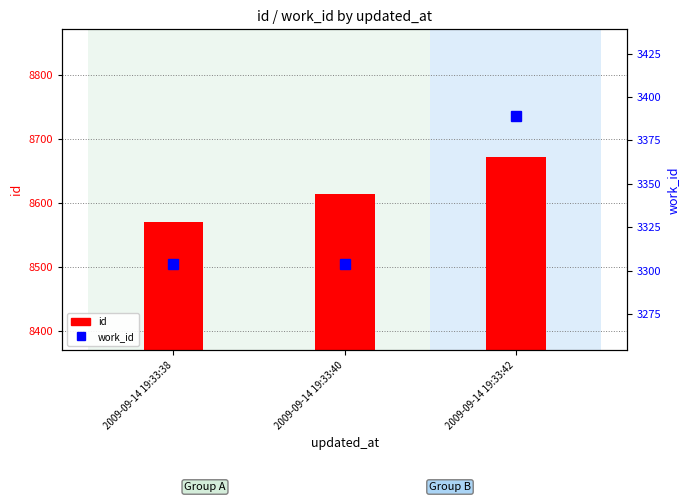

Which series changed the most between 2009-09-14 19:33:38 and 2009-09-14 19:33:42?

id